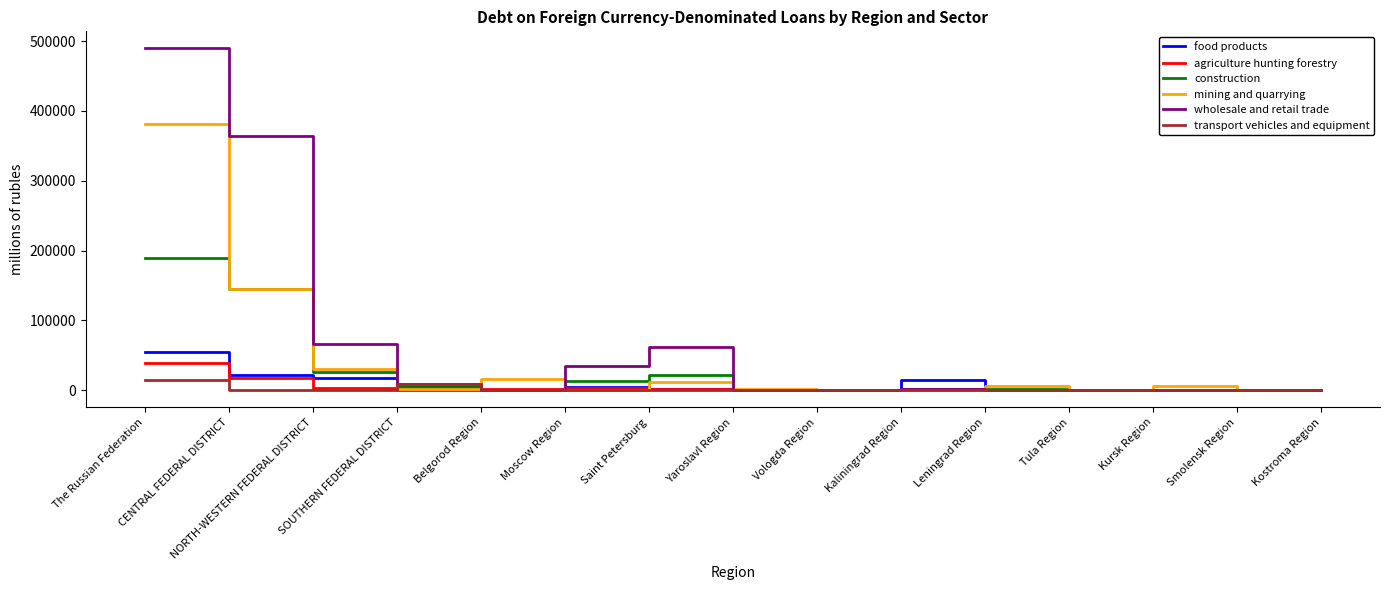

Is it true that mining and quarrying equals 0 at Moscow Region?

True